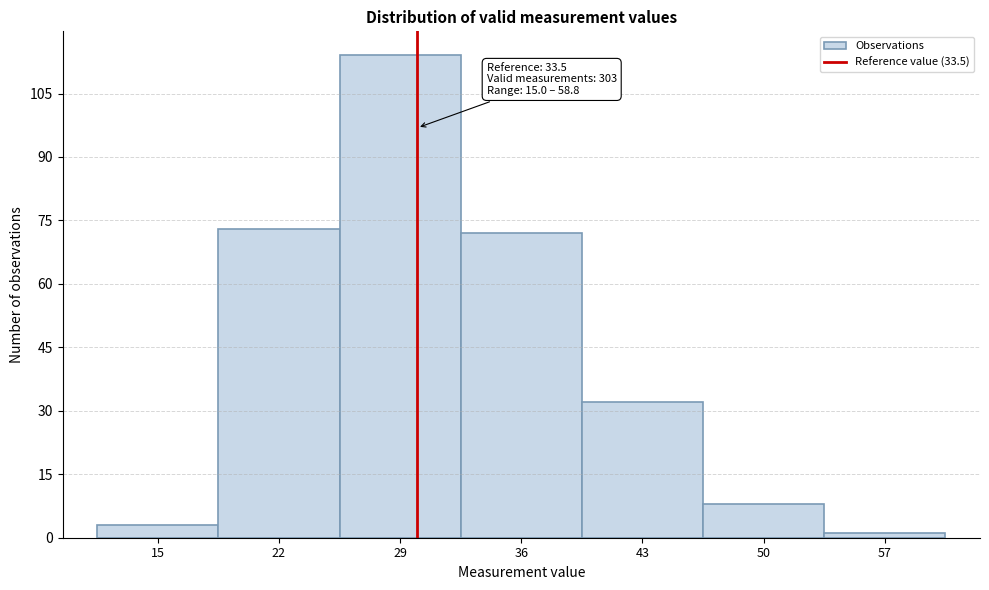

Reading left to right, extract all data points from this chart.

3	73	114	72	32	8	1